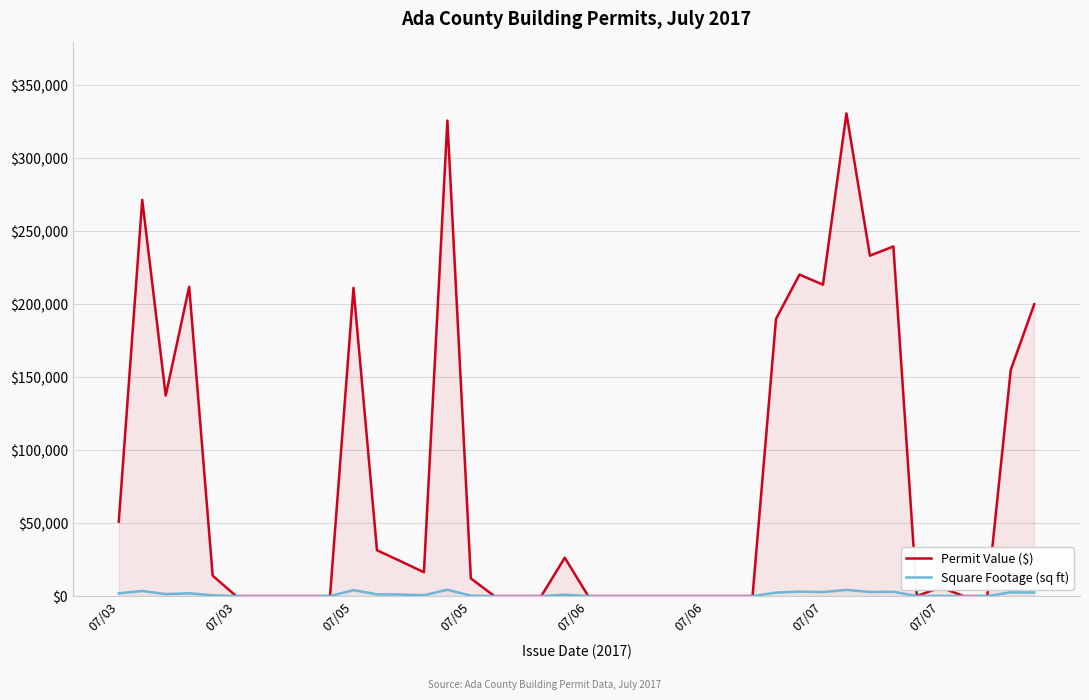

What are all the series names shown in the legend?

Permit Value ($), Square Footage (sq ft)